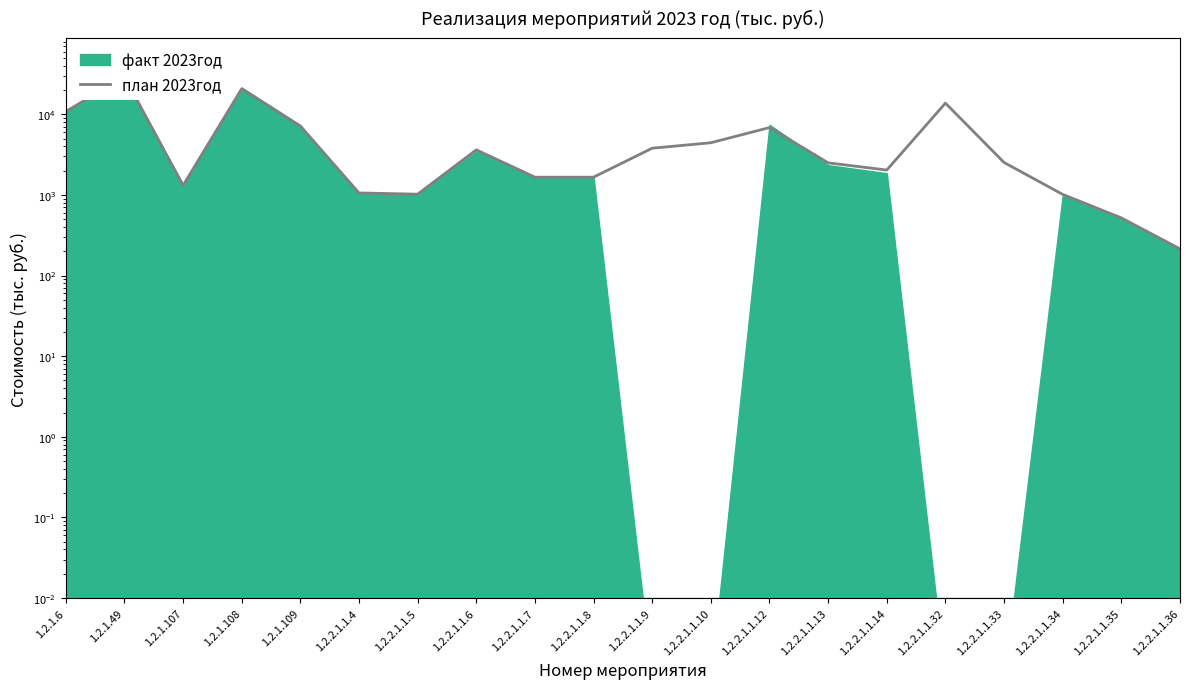

What is the smallest value displayed?

214.5